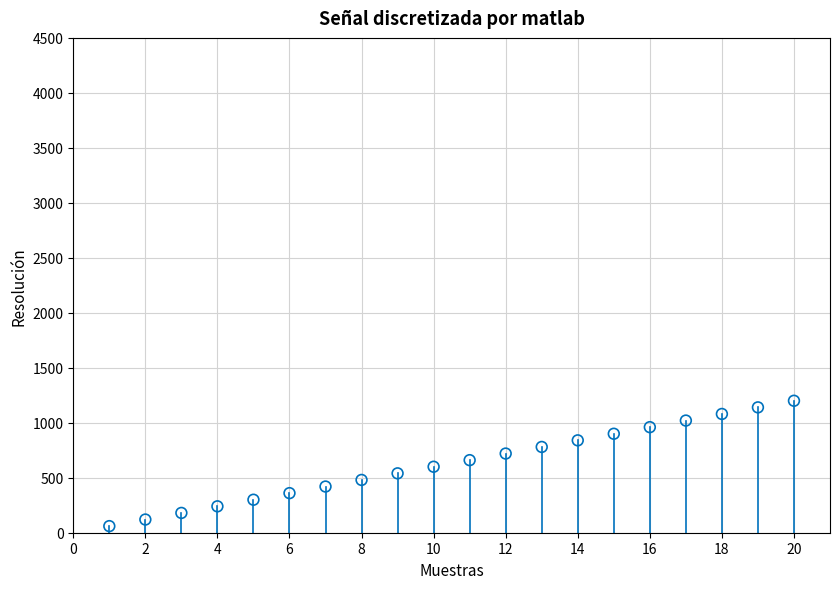

What is the range of X values (max minus min)?

19